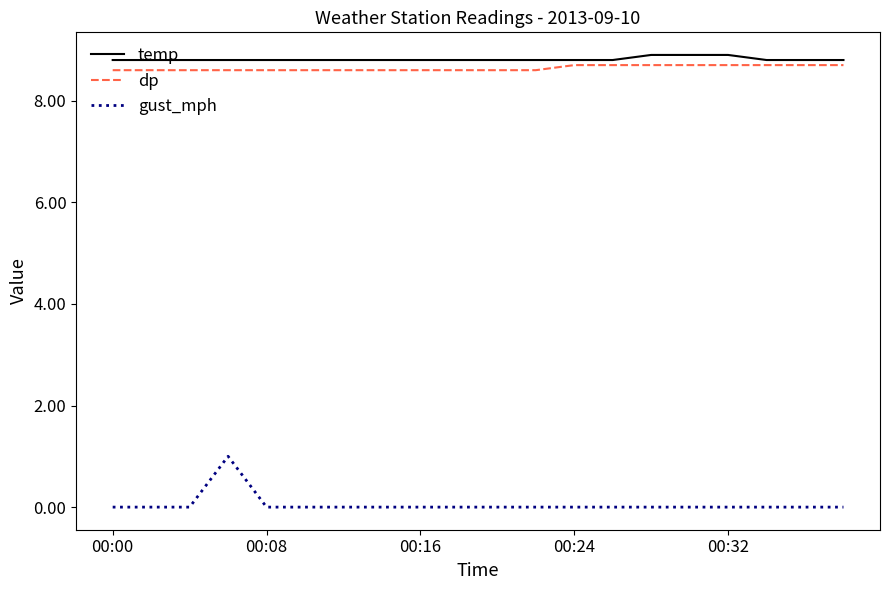

What is the maximum value shown in the chart?

8.9